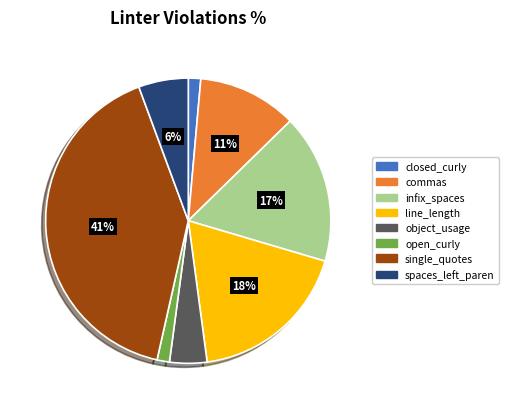

To the nearest percent, what is the average slice percentage?

12%